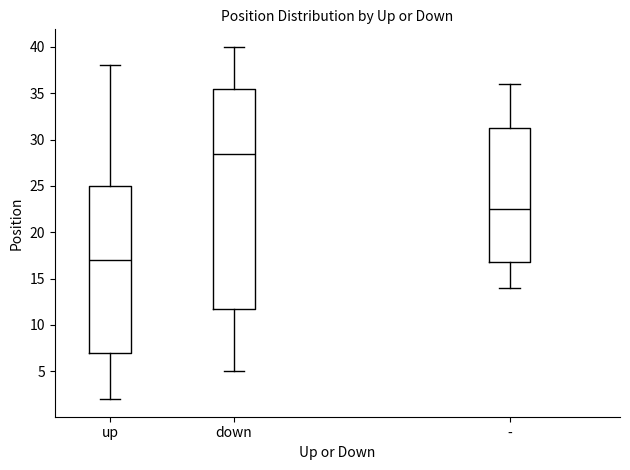

Which box's median line is the highest?

down